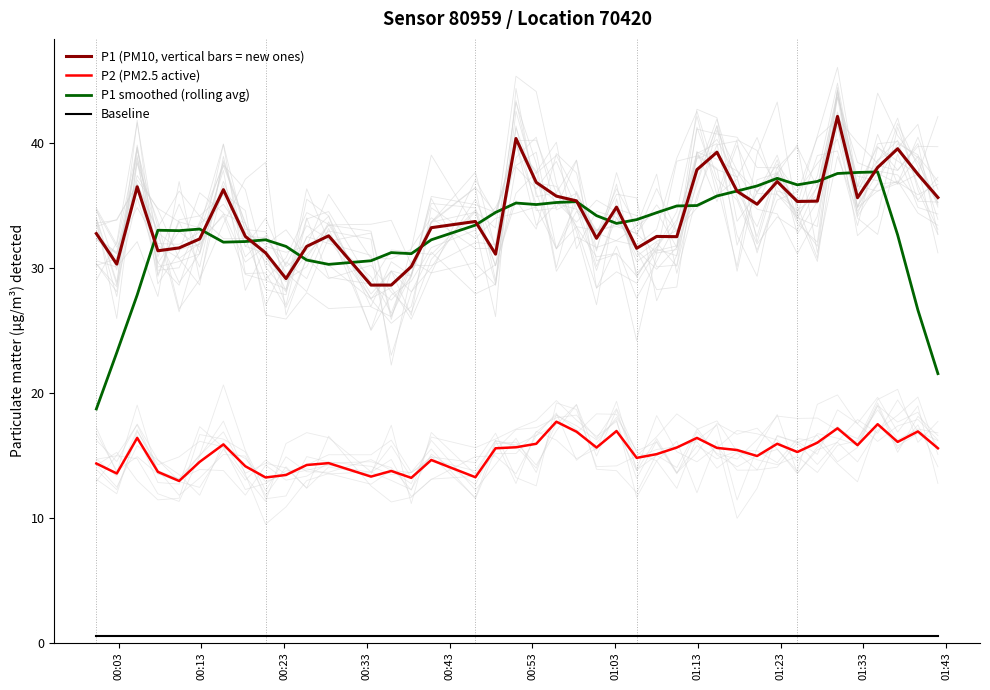

True or false: P1 smoothed (rolling avg) and Baseline intersect in this chart.

False